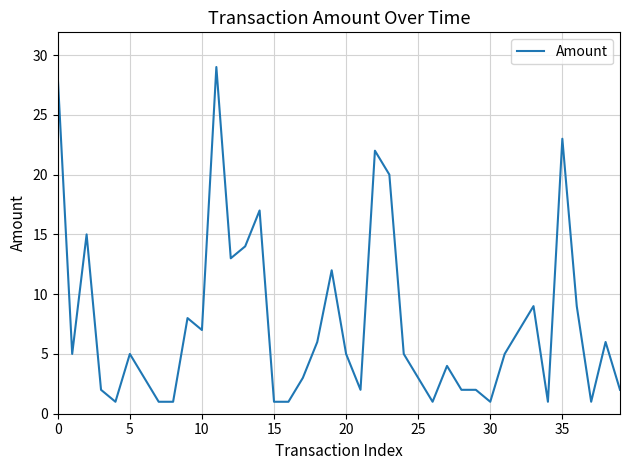

Reading right to left, extract all data points from this chart.

2.0	6.0	1.0	9.0	23.0	1.0	9.0	7.0	5.0	1.0	2.0	2.0	4.0	1.0	3.0	5.0	20.0	22.0	2.0	5.0	12.0	6.0	3.0	1.0	1.0	17.0	14.0	13.0	29.0	7.0	8.0	1.0	1.0	3.0	5.0	1.0	2.0	15.0	5.0	28.2